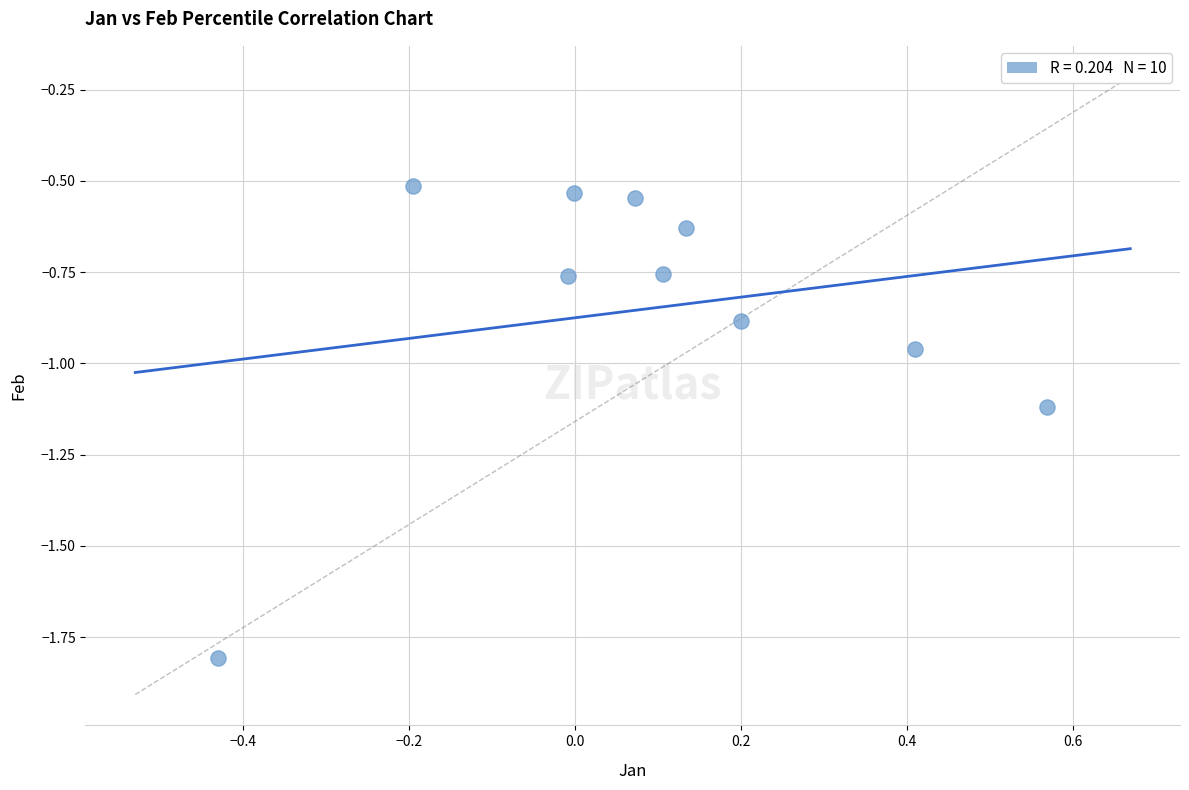

What is the average Y value?

-0.9